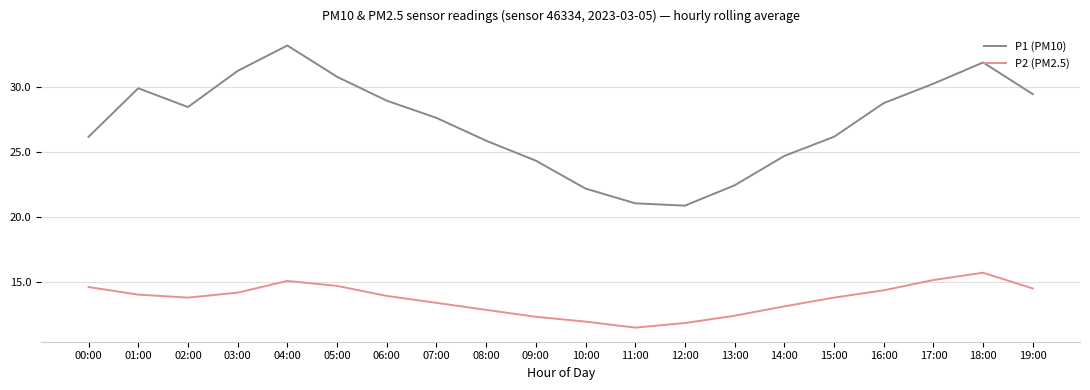

Which series changed the most between 06:00 and 08:00?

P1 (PM10)